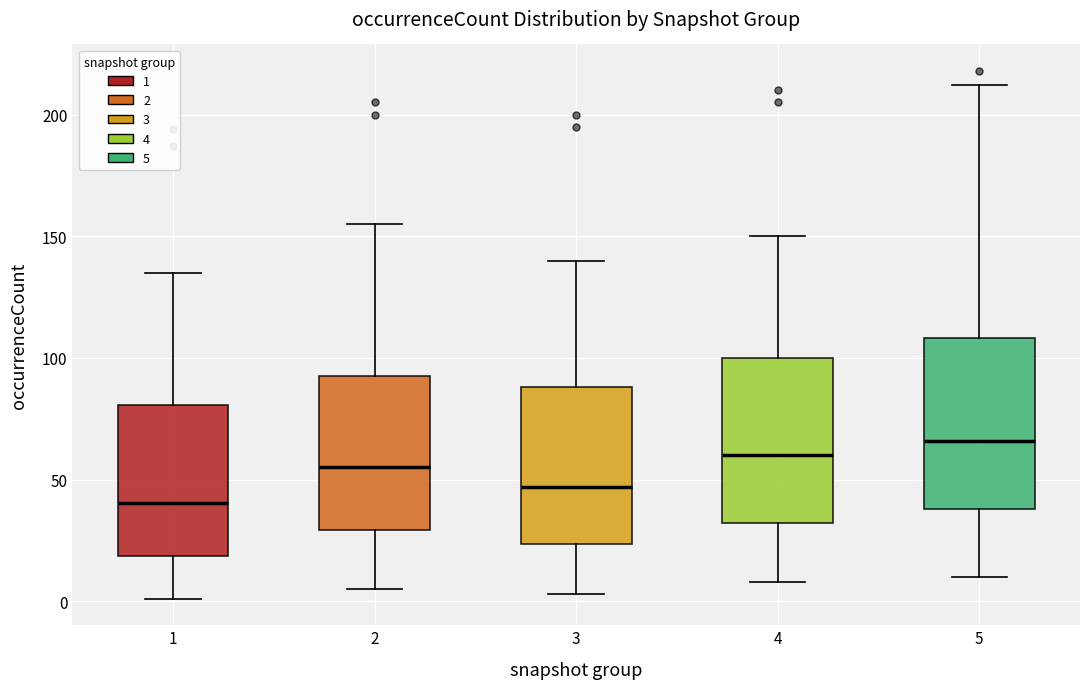

Where does the upper whisker of the box at x = 4 end on the y-axis? The values are not printed on the chart, so give them approximately, as read against the axis.

150